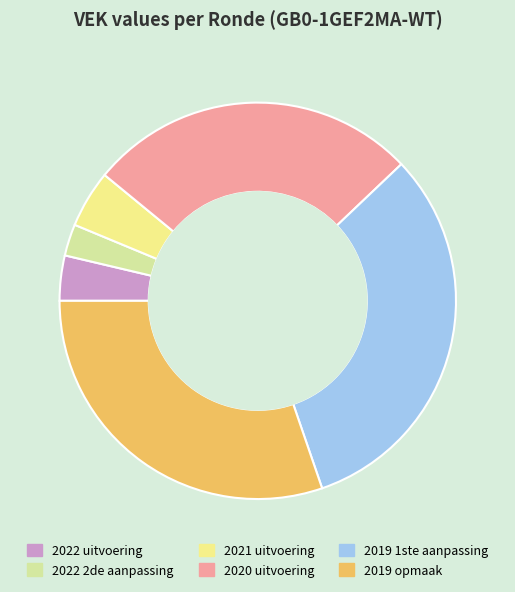

Which category has the smallest portion of the pie?

2022 2de aanpassing